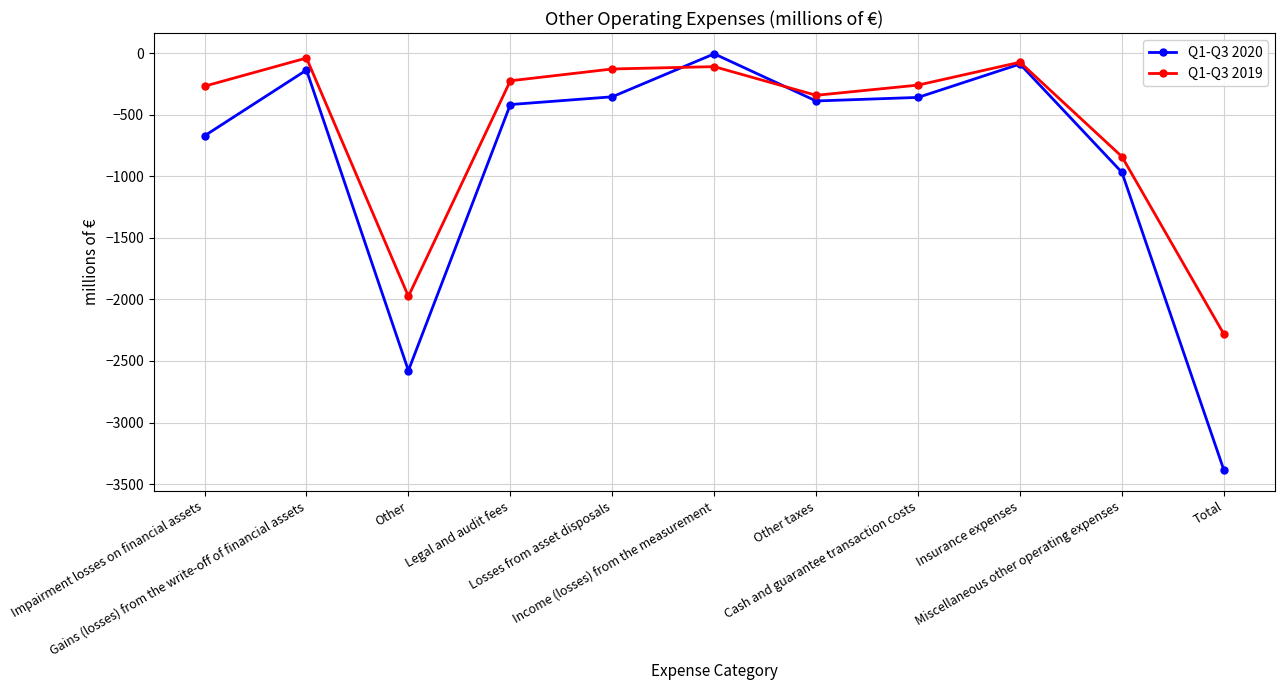

In Q1-Q3 2020, how many points are lower than both neighbors (excluding endpoints)?

2